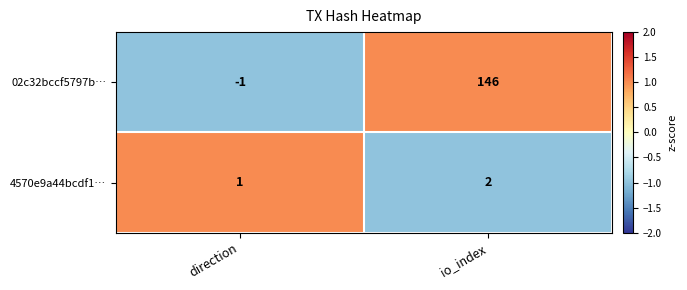

How many series are shown in this chart?

2